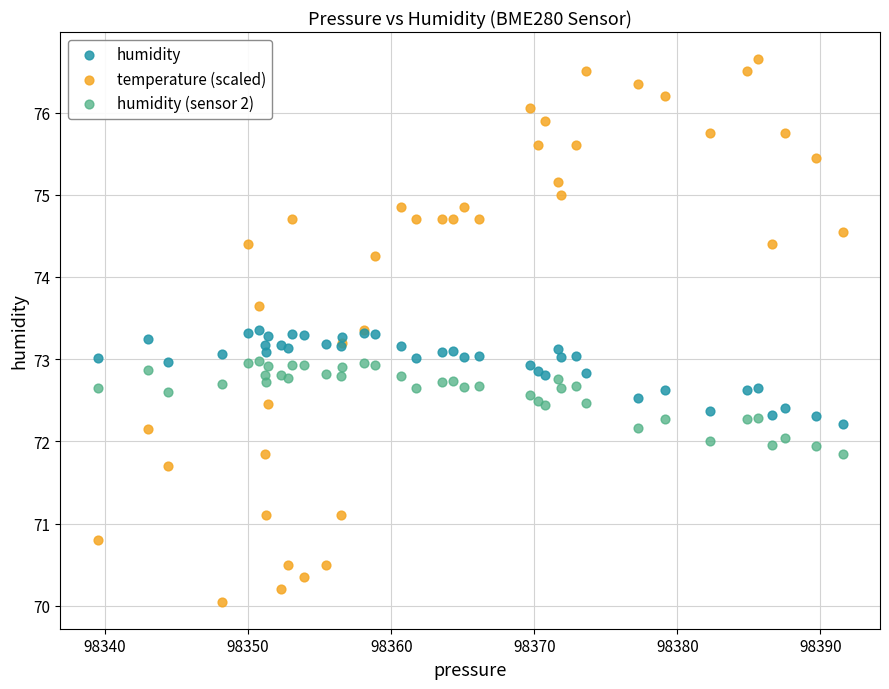

What is the X range (max minus min) for the scatter plot?

52.1